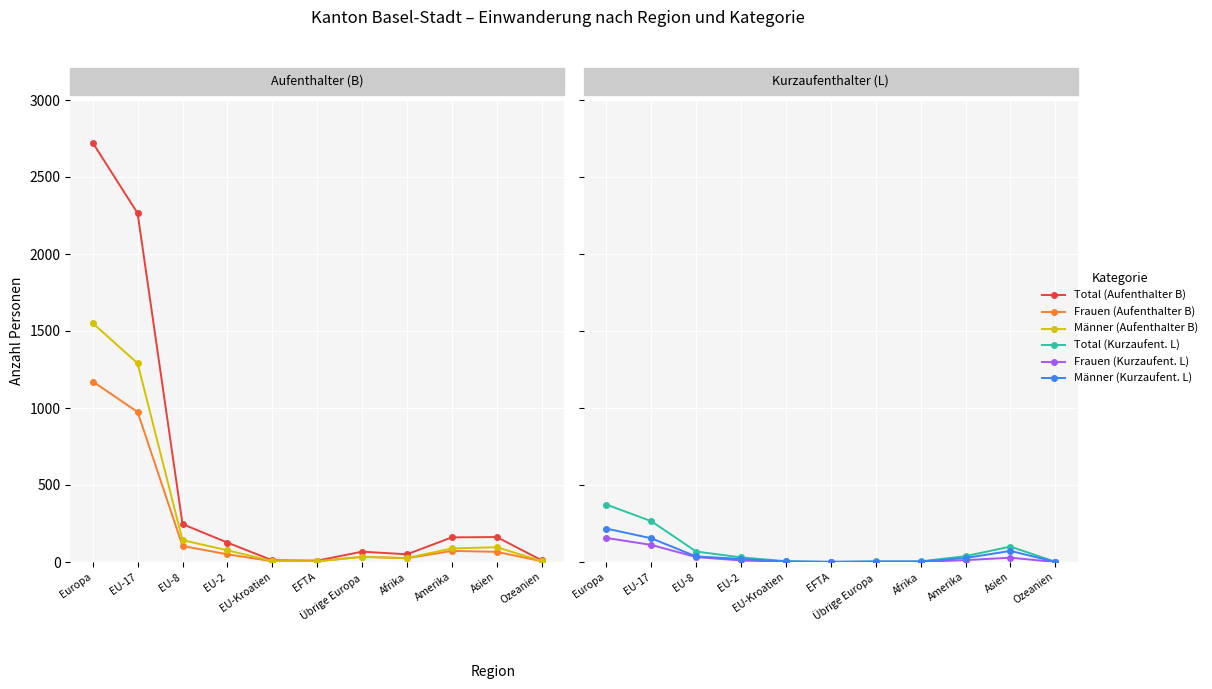

Which series has the largest total across all categories?

Total (Aufenthalter B)